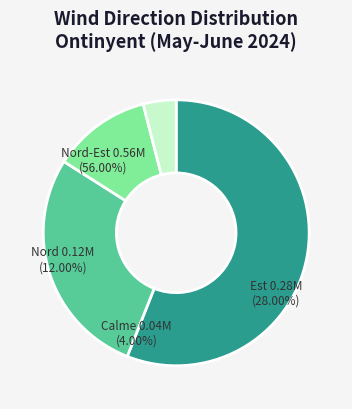

Which slice is the largest?

Est